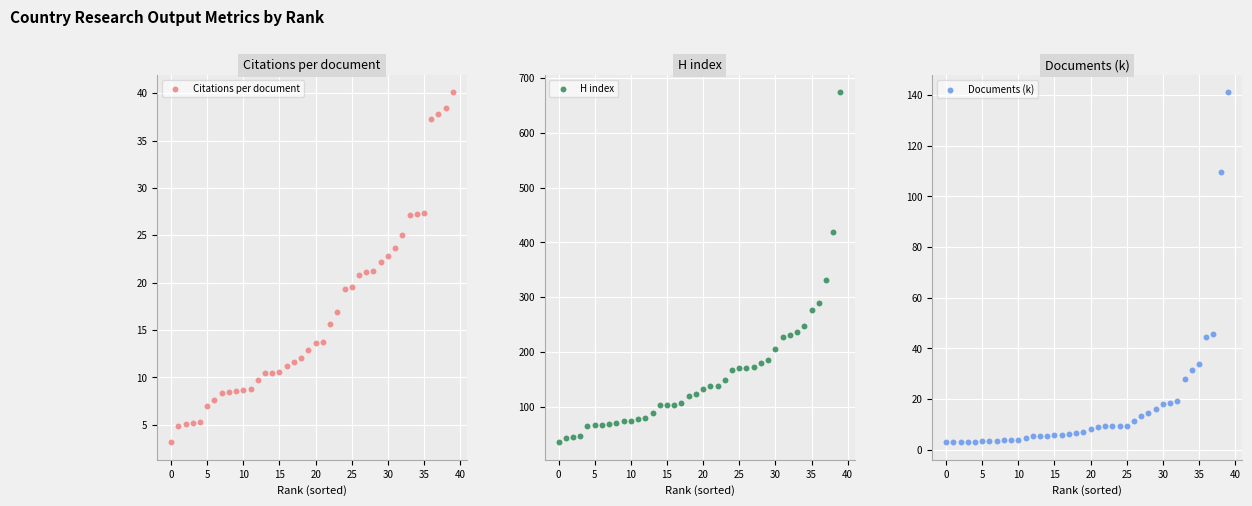

At which category is the sum across all series the highest?

39